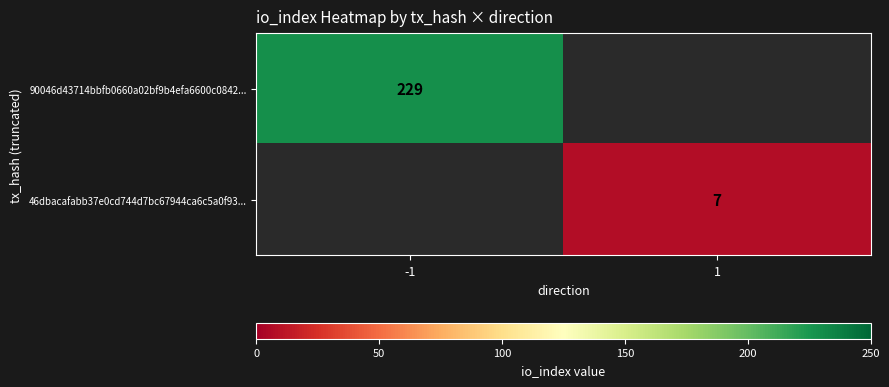

Is it true that 46dbacafabb37e0cd744d7bc67944ca6c5a0f93... equals 7 at 1?

True